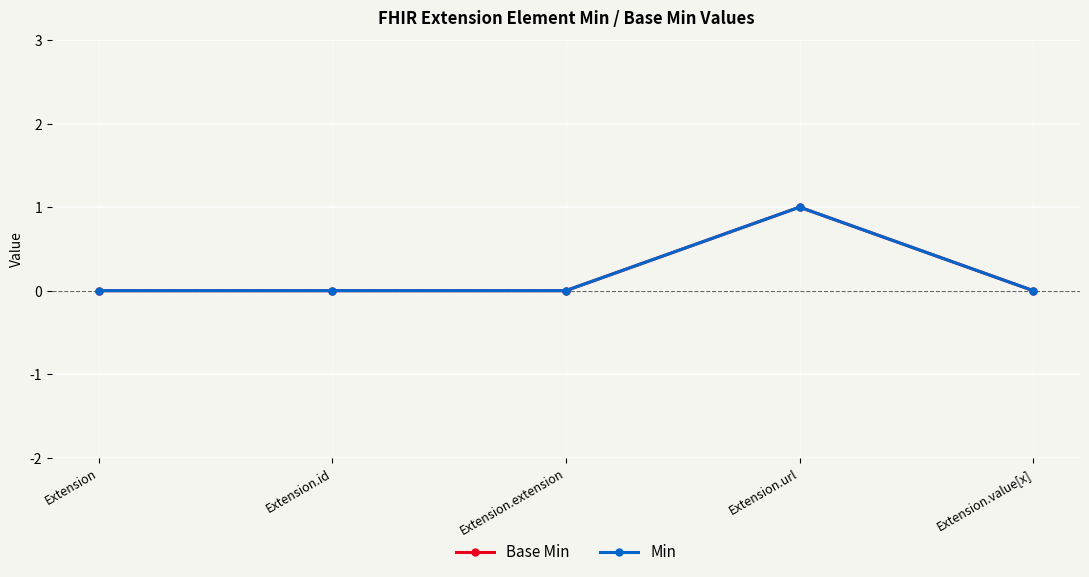

Does the chart have visible grid lines?

Yes